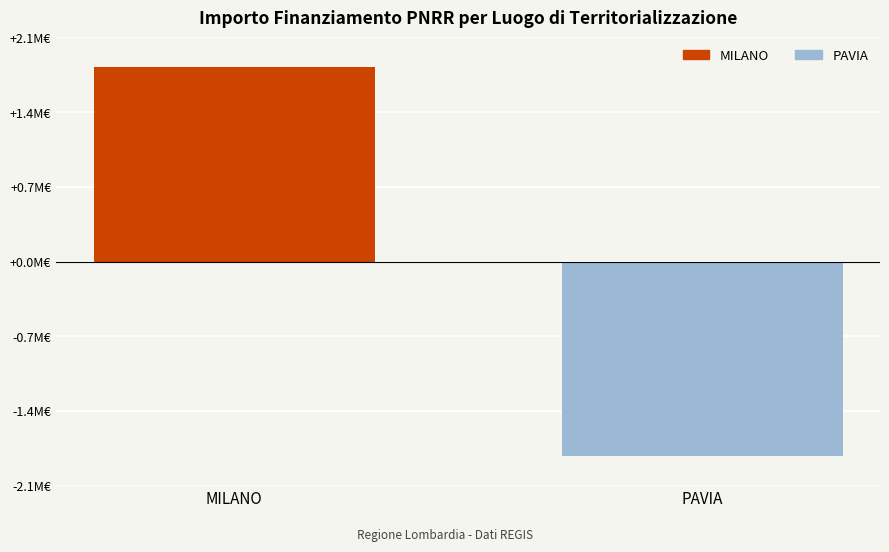

Are the bars horizontal?

No